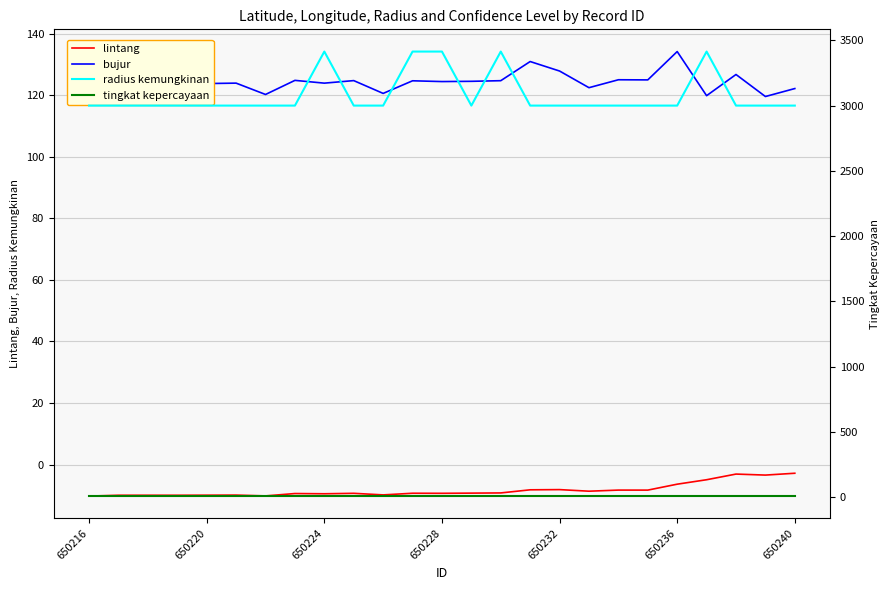

Which label corresponds to the smallest value in the chart?

650216